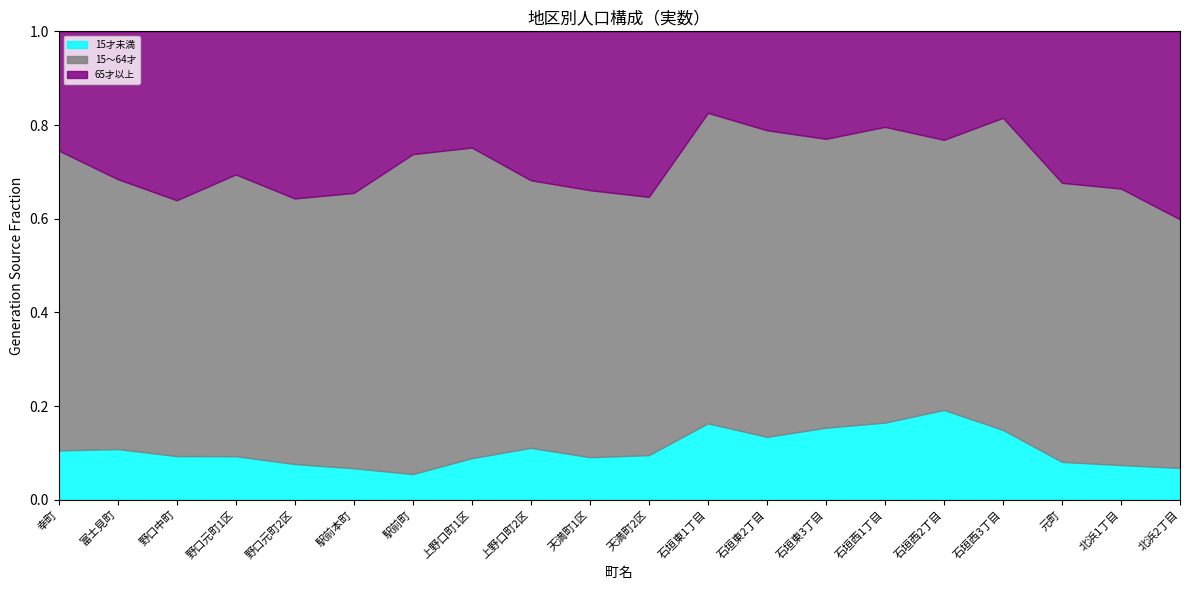

At which label does 15才未満 reach its peak?

石垣西2丁目